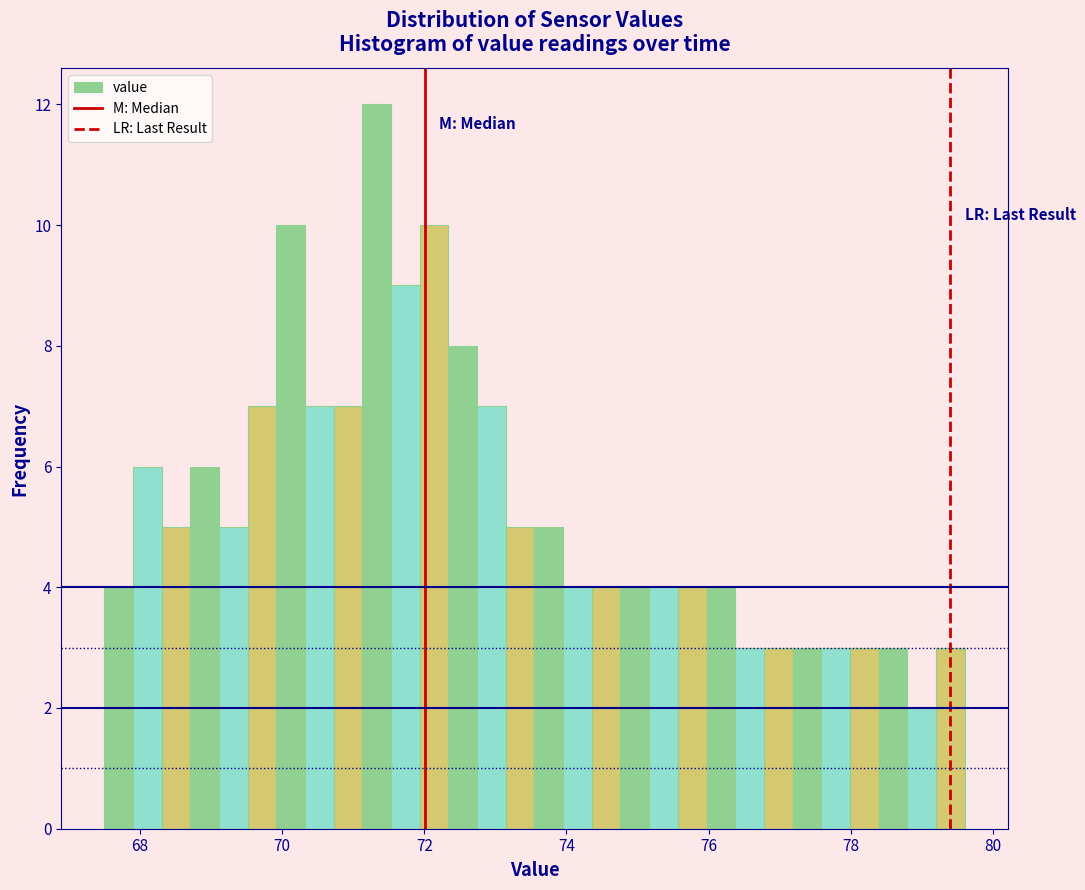

Around what value on the x-axis is the tallest bar? Give the approximate position of its centre, as read against the axis.

71.4